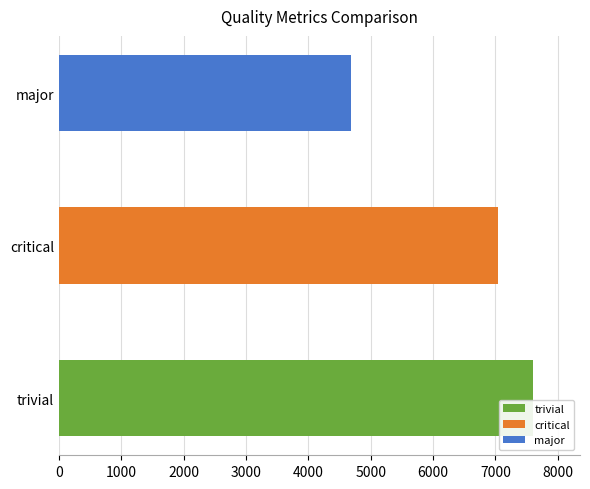

The value at trivial is 2943. True or false?

False